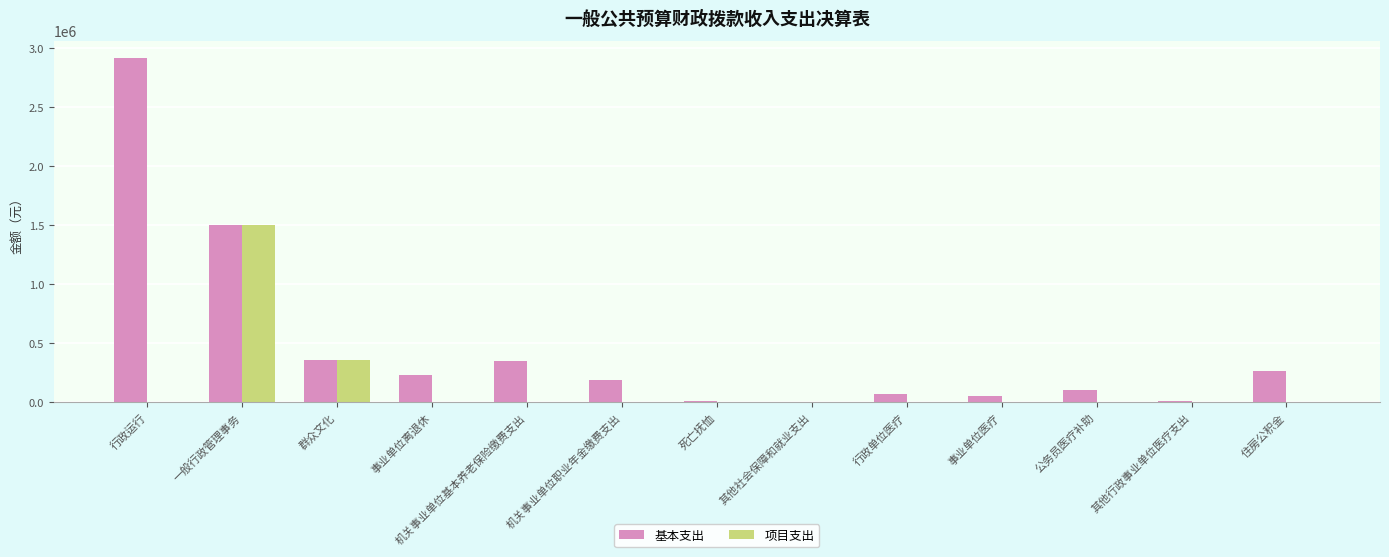

The 基本支出 series shows 103365.4 at 机关事业单位基本养老保险缴费支出. True or false?

False